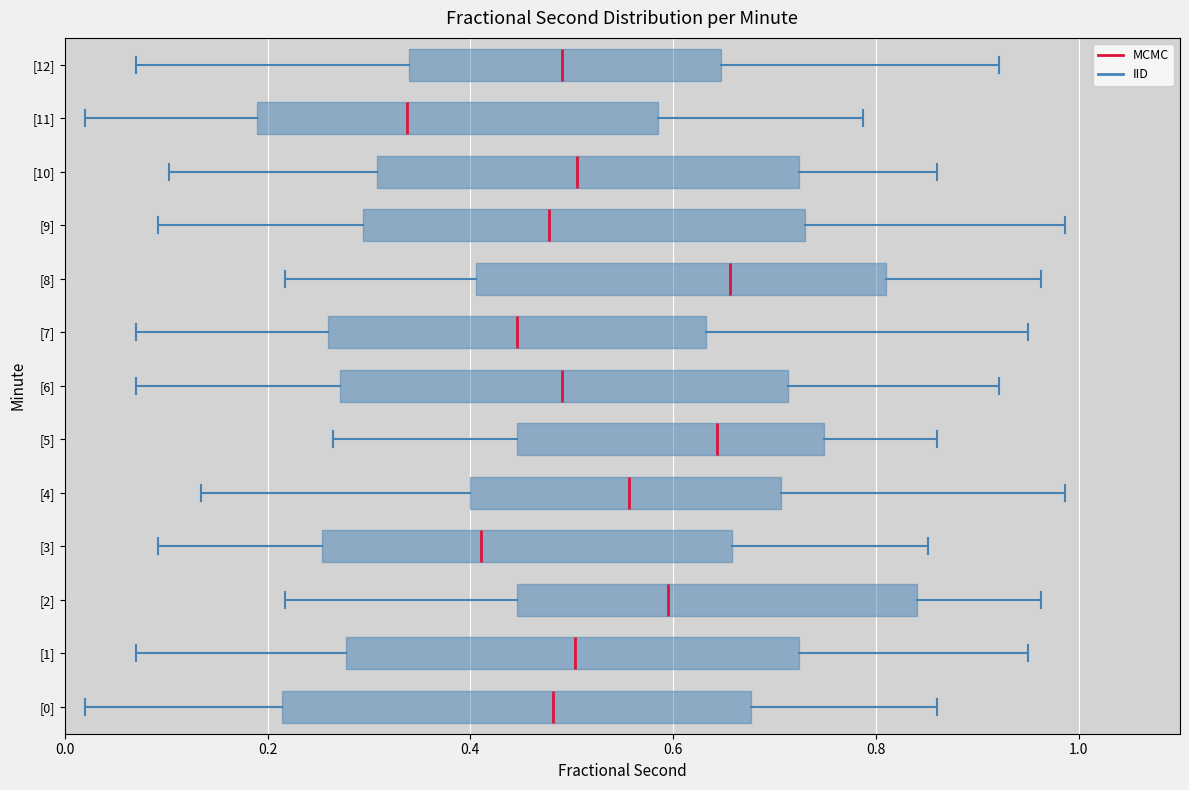

Reading bottom to top, read every box against the x-axis: the position of its median line, the range the box covers, and the ends of its whiskers. The values are not printed on the chart, so give them approximately, as read against the axis.

[0]: median 0.48, box 0.22 to 0.68, whiskers 0.02 to 0.86
[1]: median 0.50, box 0.28 to 0.72, whiskers 0.06 to 0.94
[2]: median 0.60, box 0.44 to 0.84, whiskers 0.22 to 0.96
[3]: median 0.42, box 0.26 to 0.66, whiskers 0.10 to 0.86
[4]: median 0.56, box 0.40 to 0.70, whiskers 0.14 to 0.98
[5]: median 0.64, box 0.44 to 0.74, whiskers 0.26 to 0.86
[6]: median 0.50, box 0.28 to 0.72, whiskers 0.06 to 0.92
[7]: median 0.44, box 0.26 to 0.64, whiskers 0.08 to 0.94
[8]: median 0.66, box 0.40 to 0.82, whiskers 0.22 to 0.96
[9]: median 0.48, box 0.30 to 0.74, whiskers 0.10 to 0.98
[10]: median 0.50, box 0.30 to 0.72, whiskers 0.10 to 0.86
[11]: median 0.34, box 0.18 to 0.58, whiskers 0.02 to 0.78
[12]: median 0.50, box 0.34 to 0.64, whiskers 0.06 to 0.92